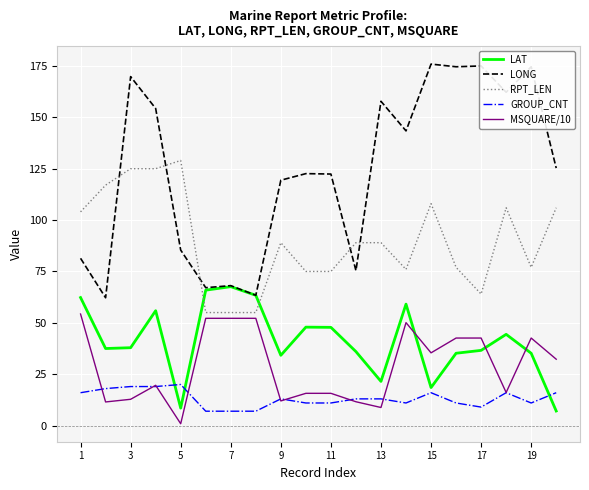

True or false: MSQUARE/10 and LAT intersect in this chart.

True